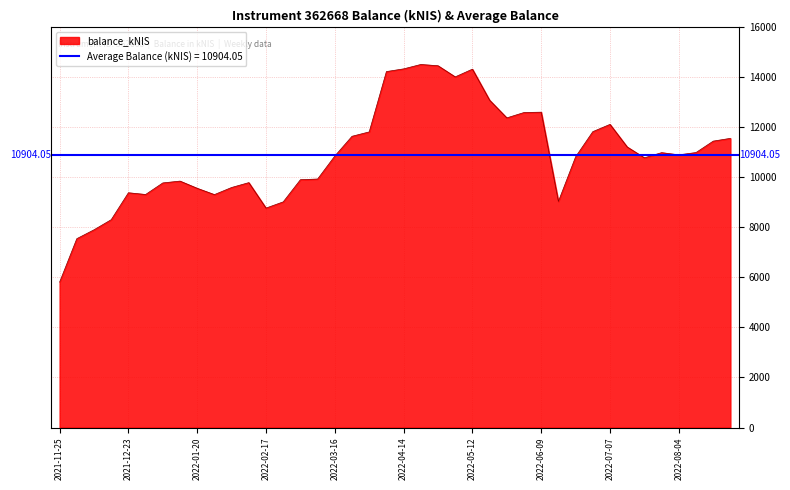

How many values are below 10895?

20